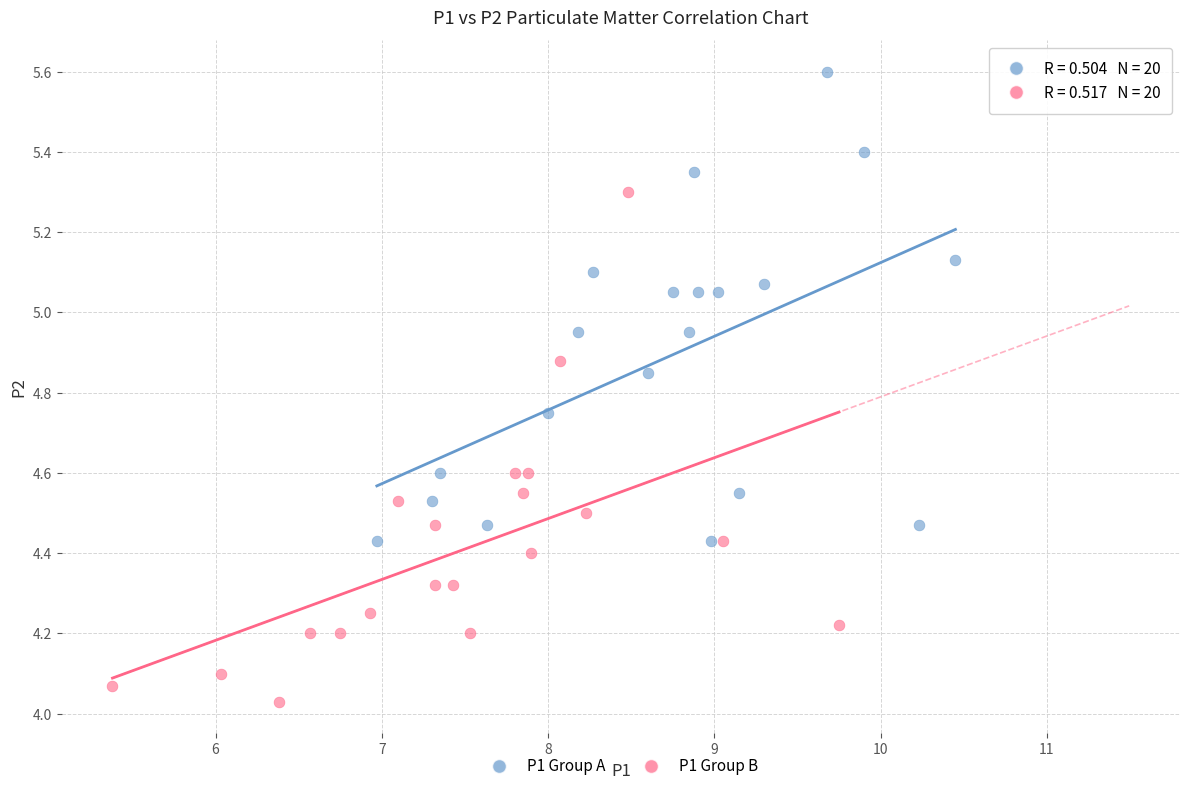

Which series reaches the minimum Y coordinate?

P1 Group B